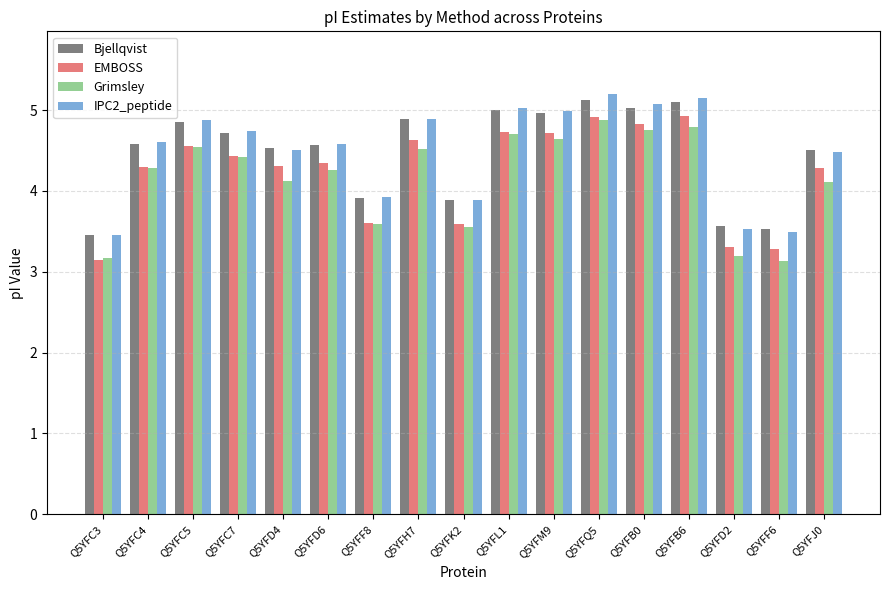

At which category does the chart reach its peak across all series?

Q5YFQ5